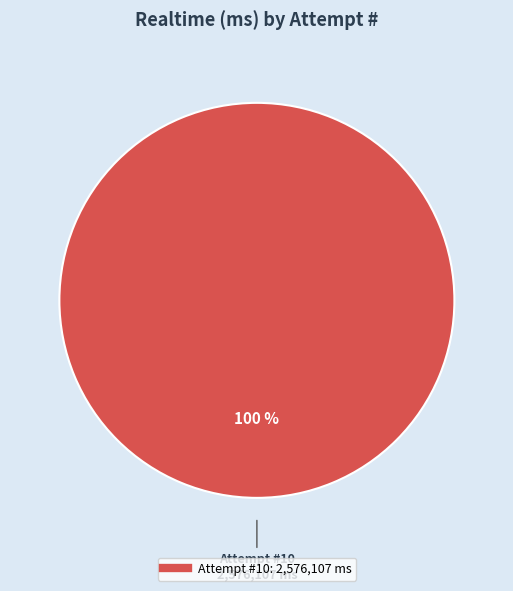

How many slices are in this pie chart?

1